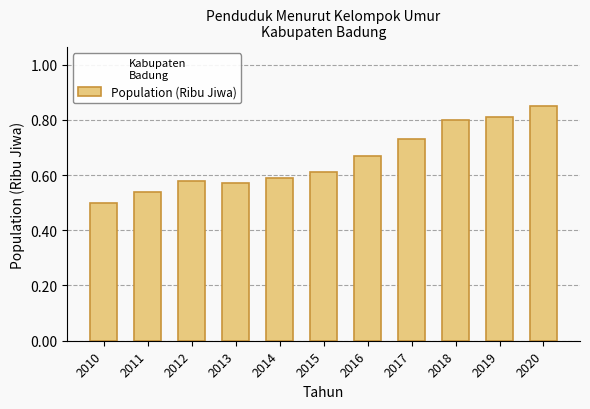

What is the sum of the values at 2018 and 2010?

1.3